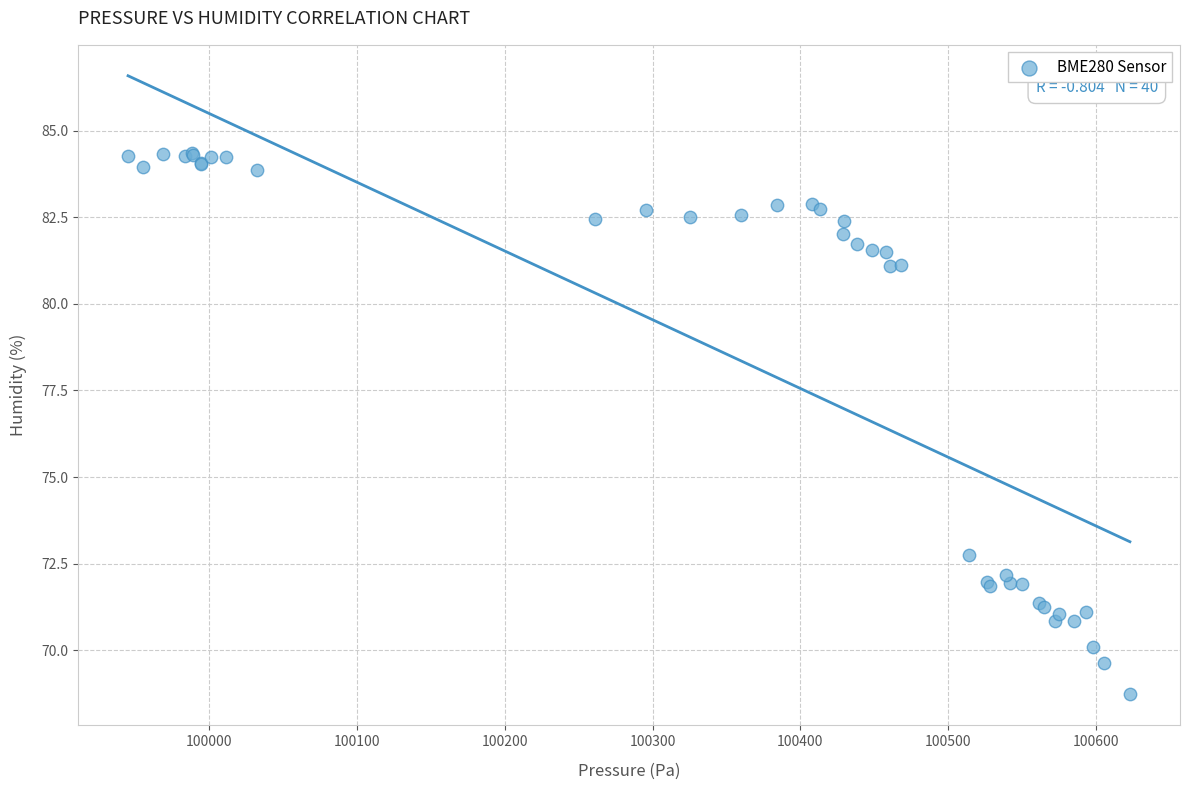

What Y value in the scatter plot is closest to 76?

72.8